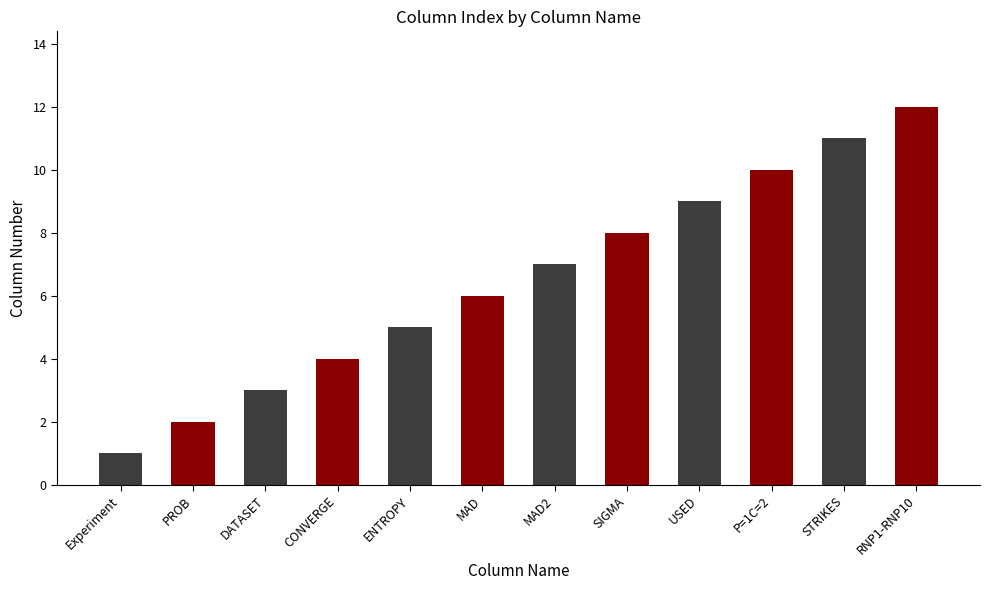

Is it true that the value at SIGMA is 8?

True